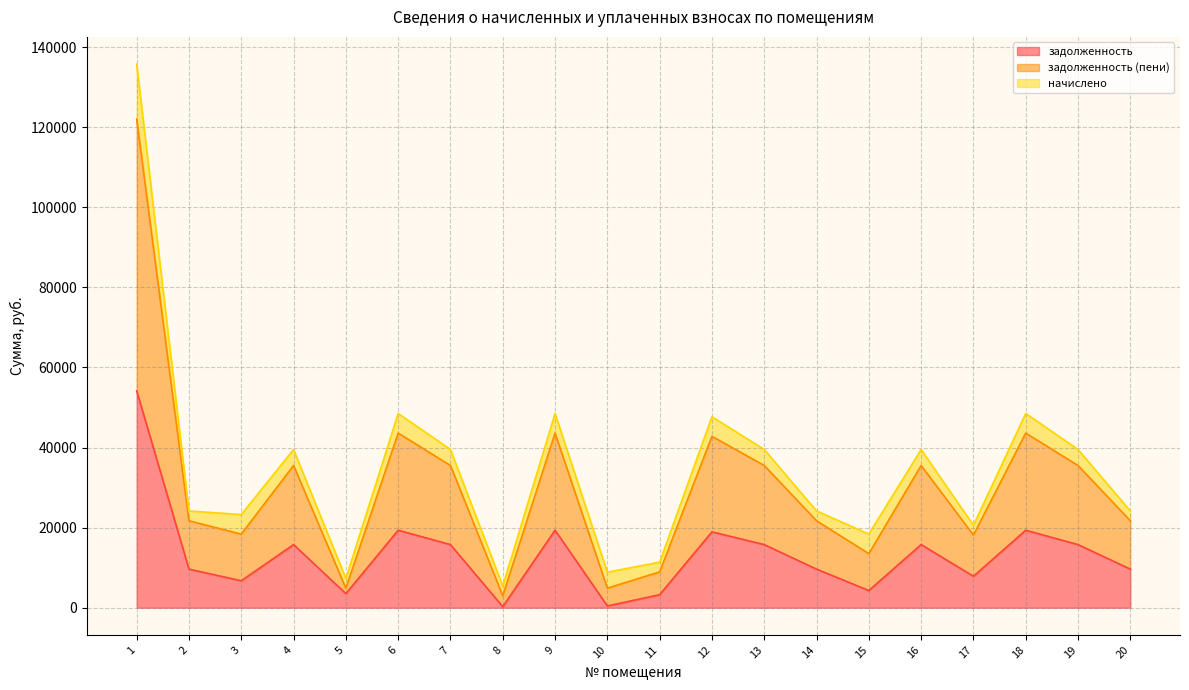

At which category does задолженность reach its first local valley?

3